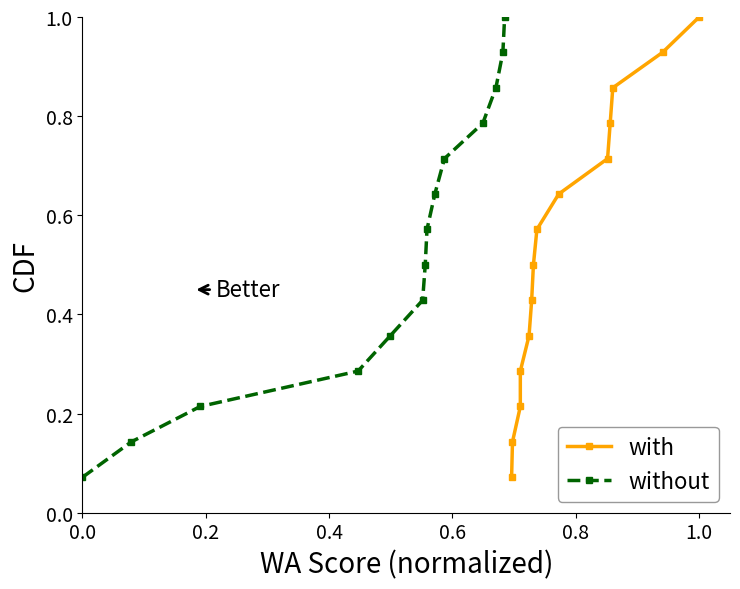

What is the highest value of the without series?

1.0